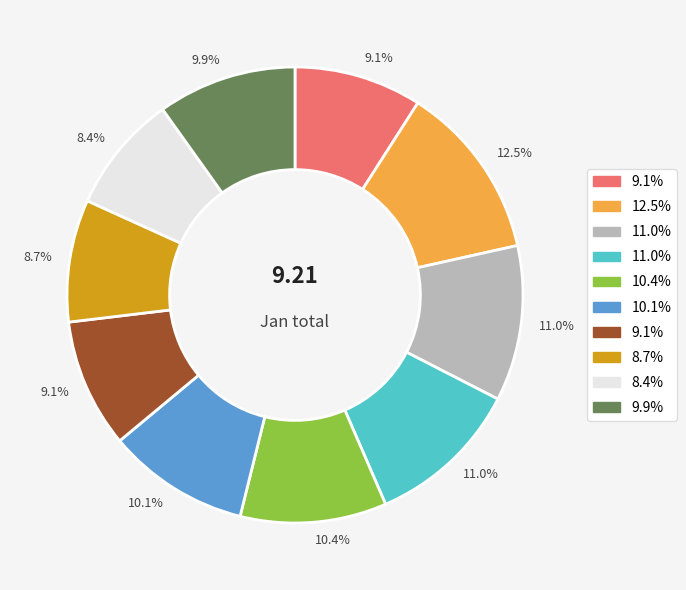

Does any single category account for the majority?

No